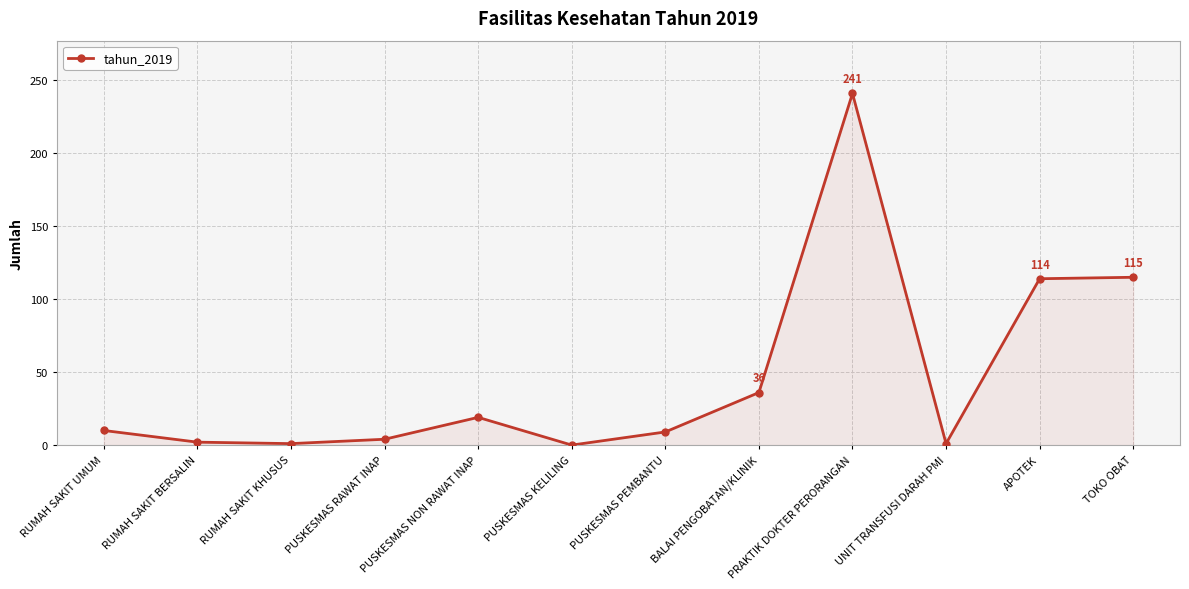

How many data points are less than 10?

6